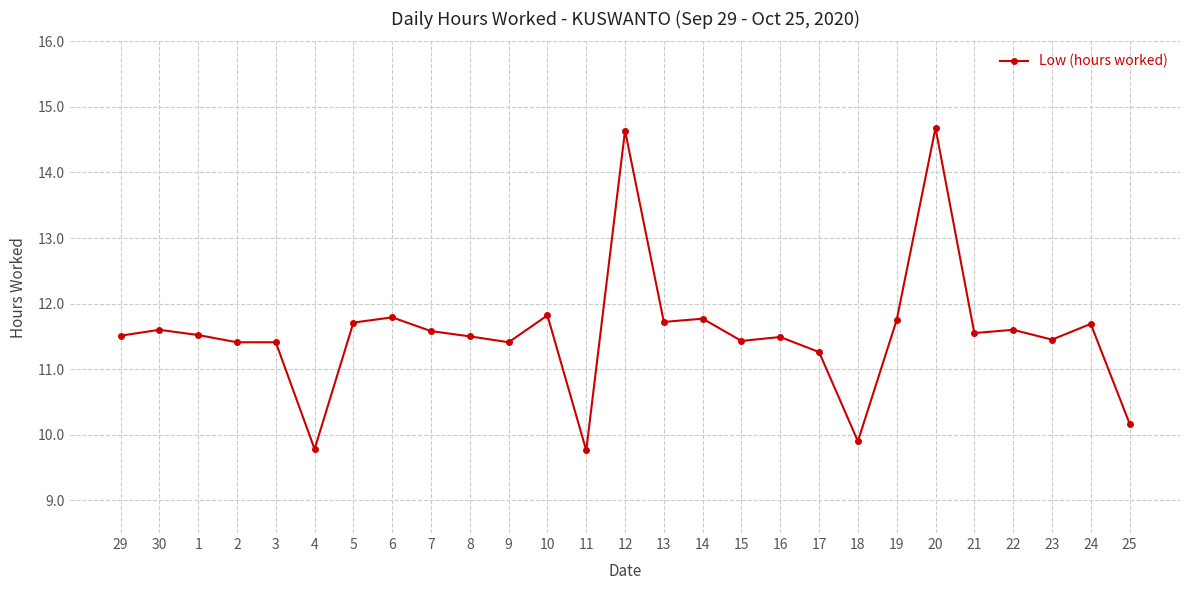

How many lines are shown in the chart?

1